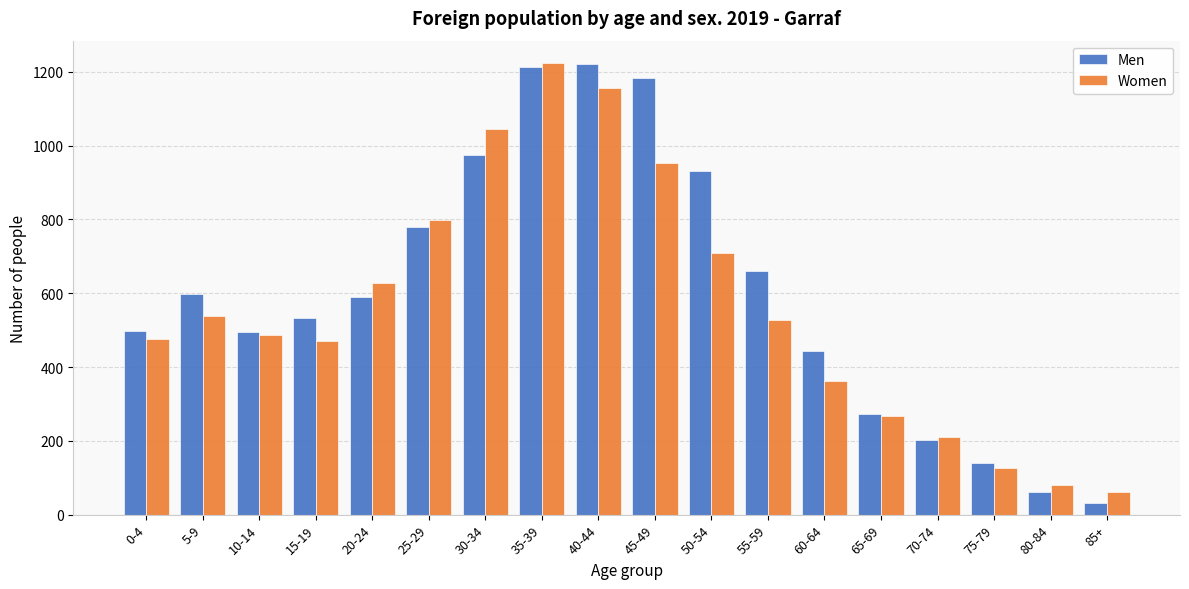

The value of Women at 55-59 is 527. True or false?

True